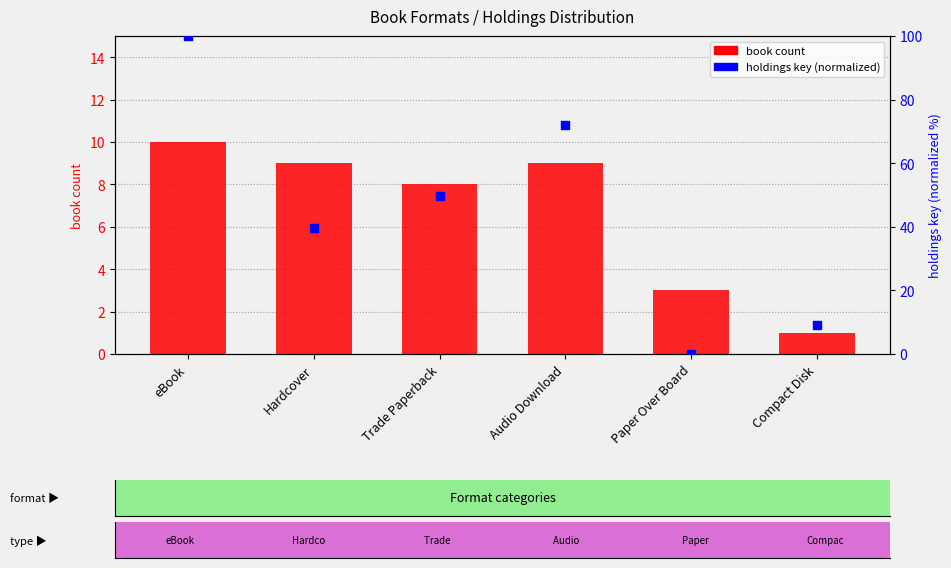

What is the total value across all series at Audio Download?

81.0